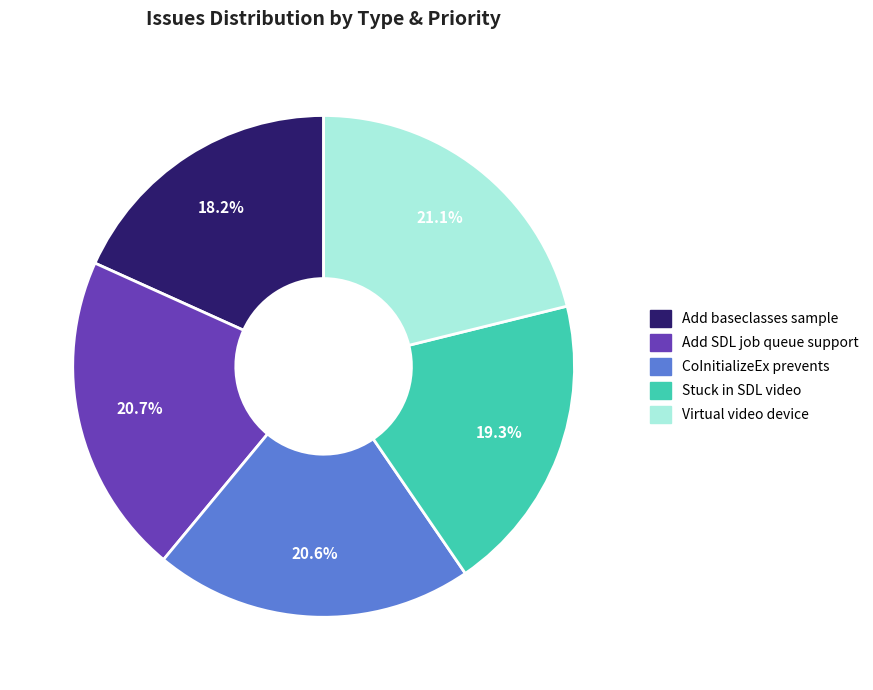

Is there any slice that represents more than half of the pie?

No